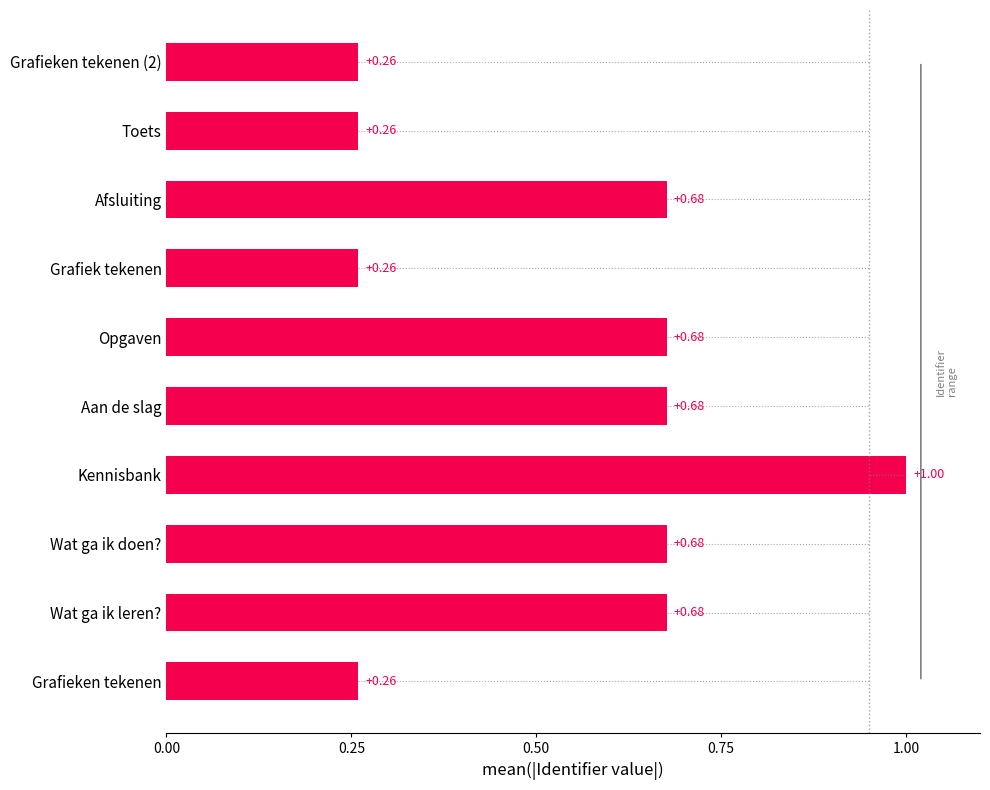

What is the sum of the values at Wat ga ik leren? and Grafieken tekenen (2)?

0.9